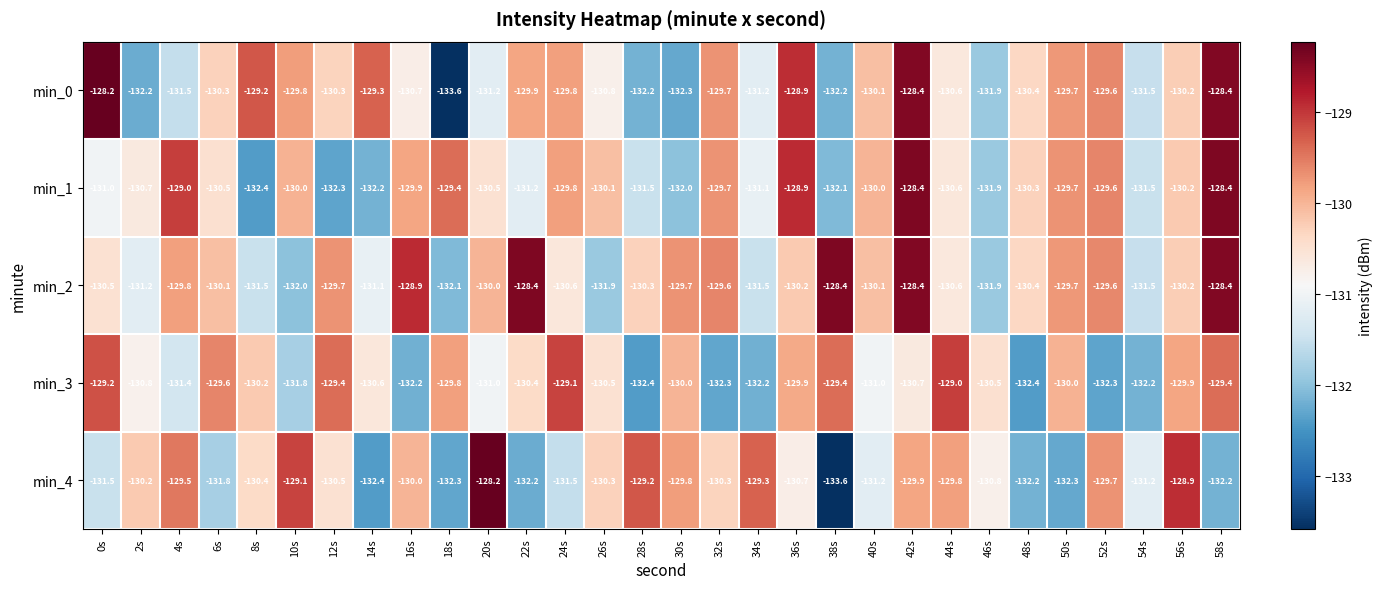

At how many categories does at least one series exceed -131?

29